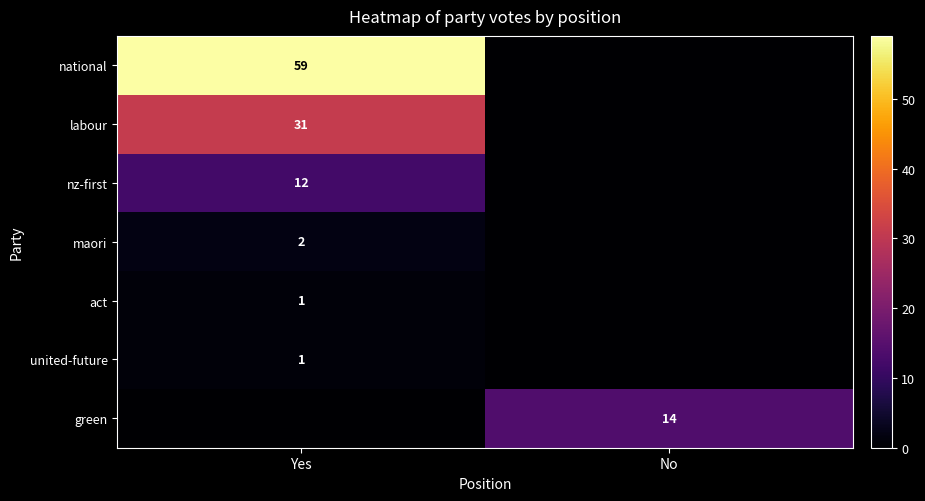

True or false: national has a value of 31 at Yes.

False